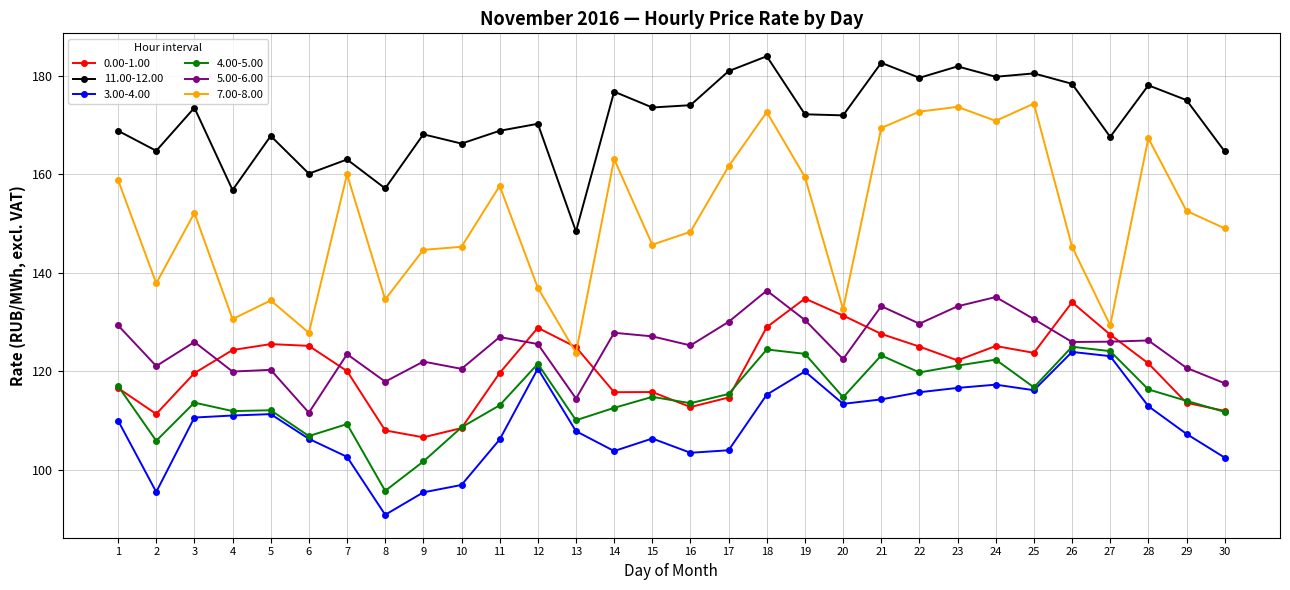

Read the 11.00-12.00 value at 25.

180.5